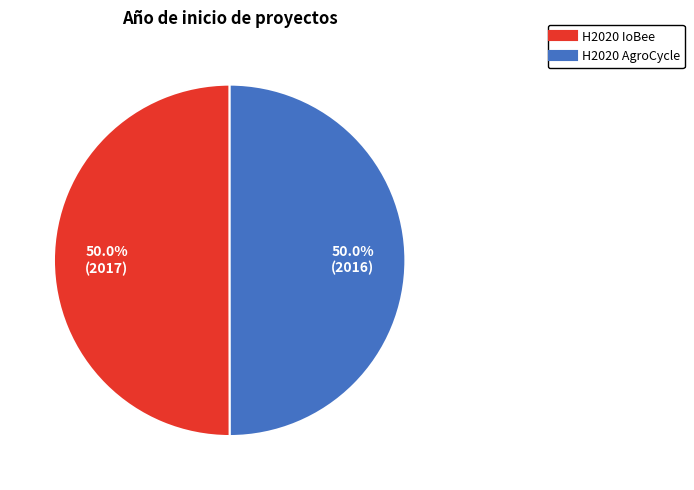

Is it true that H2020 IoBee is 50% of the pie?

True